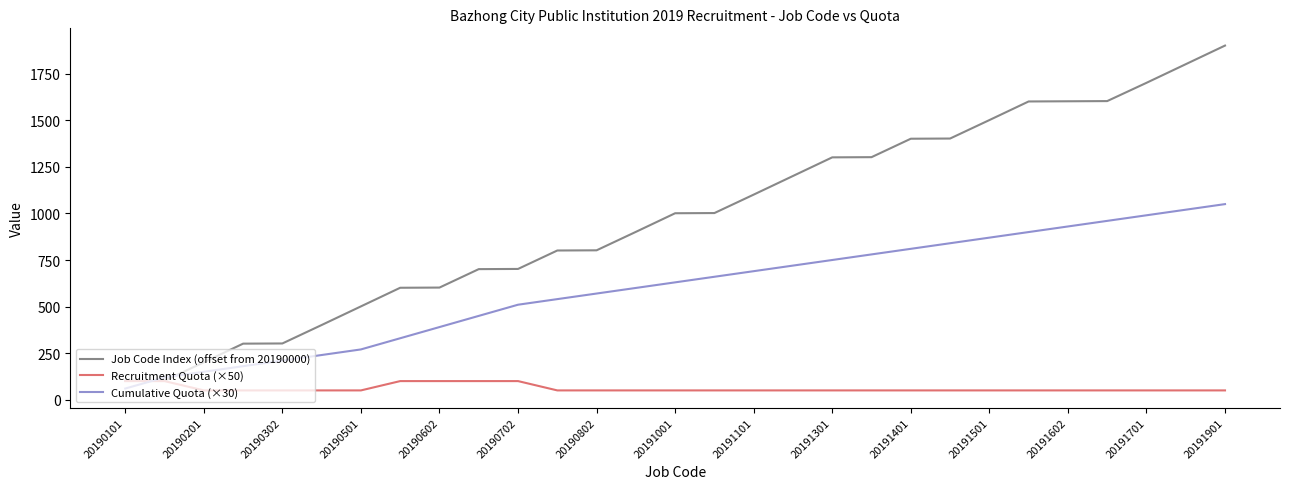

Which series has the largest total across all categories?

Job Code Index (offset from 20190000)